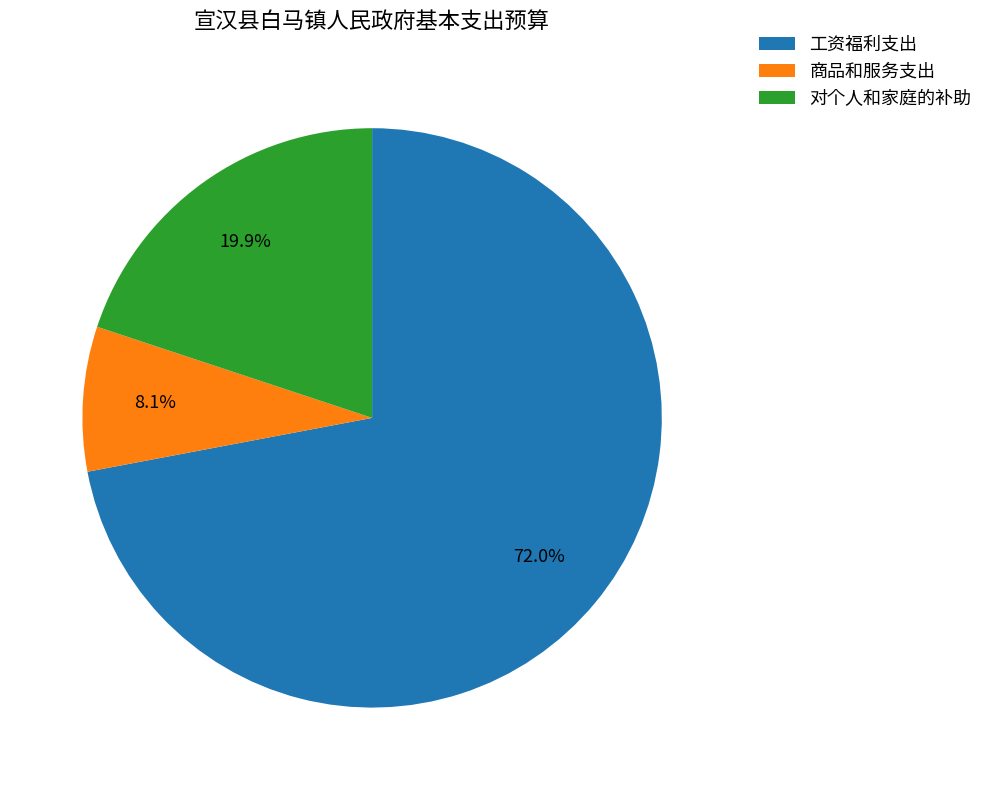

To the nearest percent, what is the average slice percentage?

33%